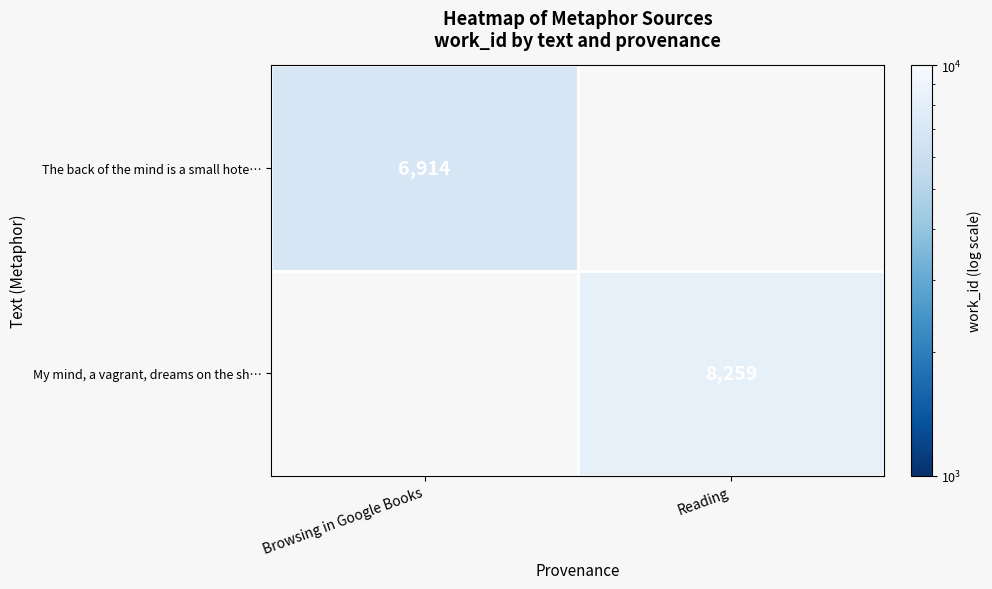

The My mind, a vagrant, dreams on the sh… series shows 8259 at Reading. True or false?

True